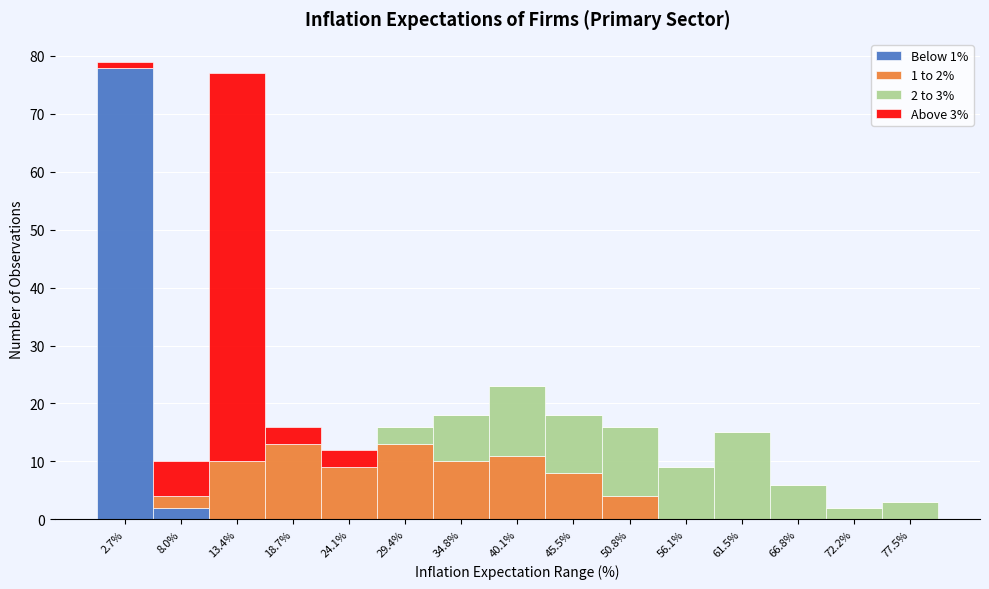

Which range on the x-axis has the tallest stacked bar (by total height)?

0 to 5